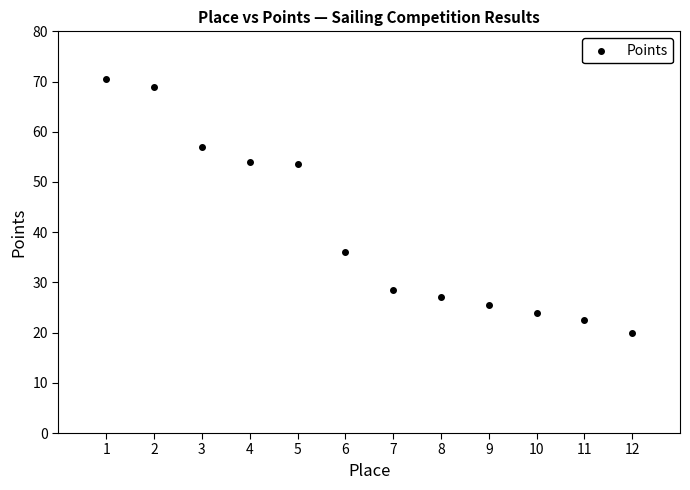

What is the range of Y values (max minus min)?

50.5